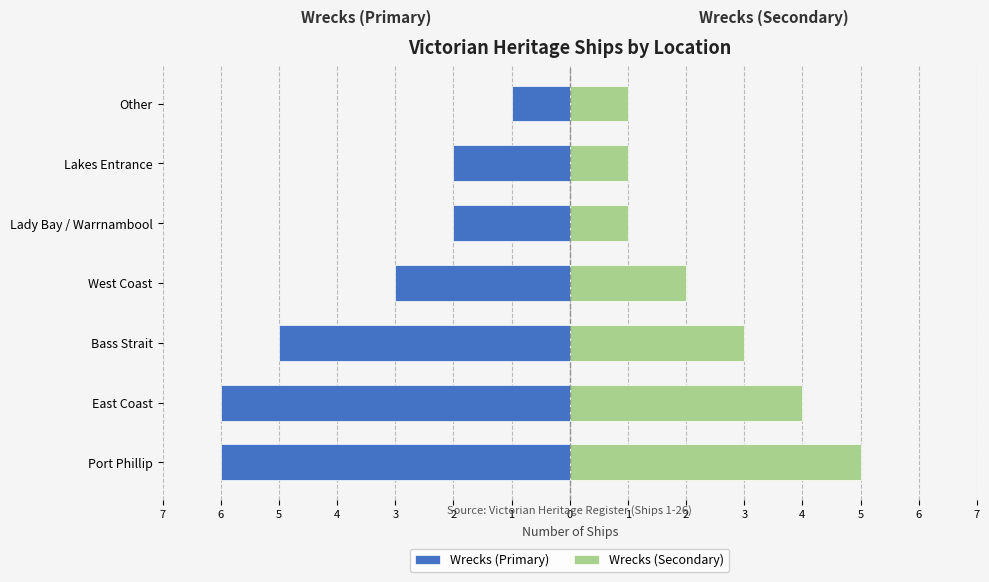

The Wrecks (Primary) series shows -1 at Other. True or false?

True